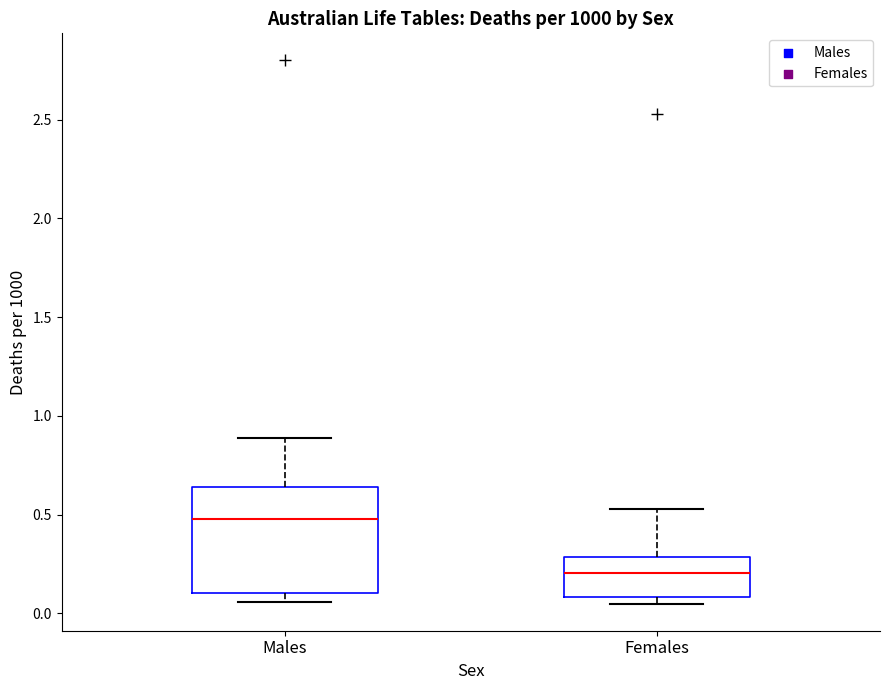

Where does the median line of the box for Males sit on the y-axis? The values are not printed on the chart, so give them approximately, as read against the axis.

0.50